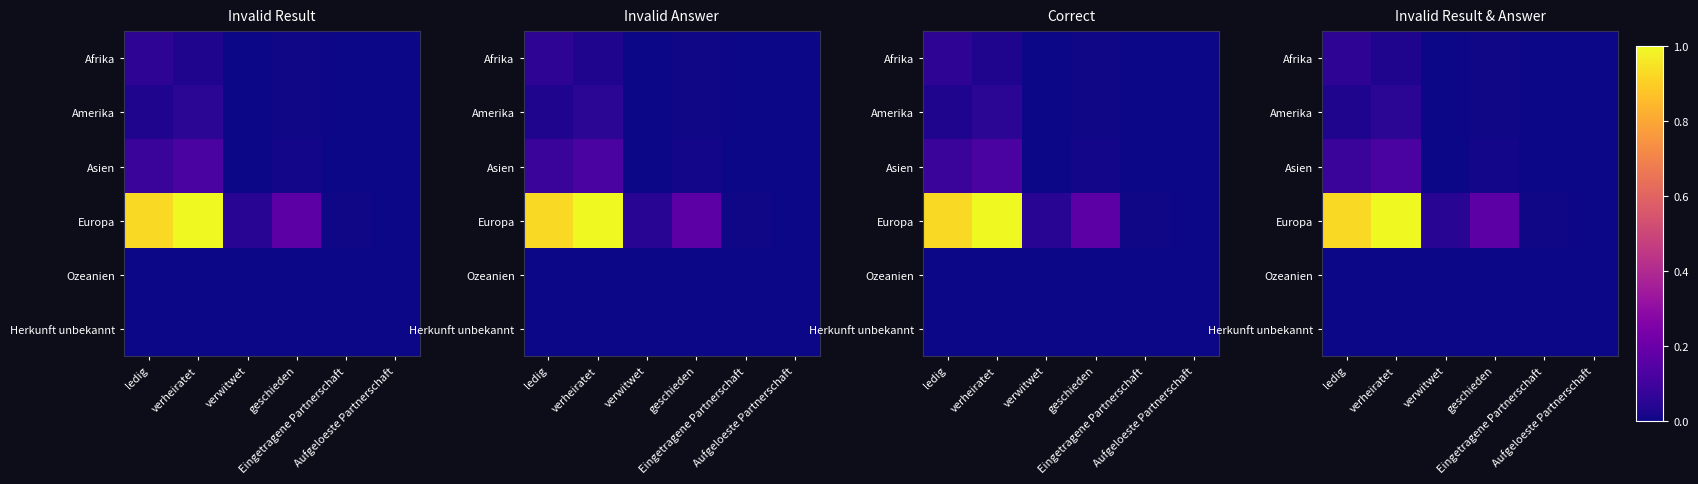

What is the total value across all series at verheiratet?

1.2